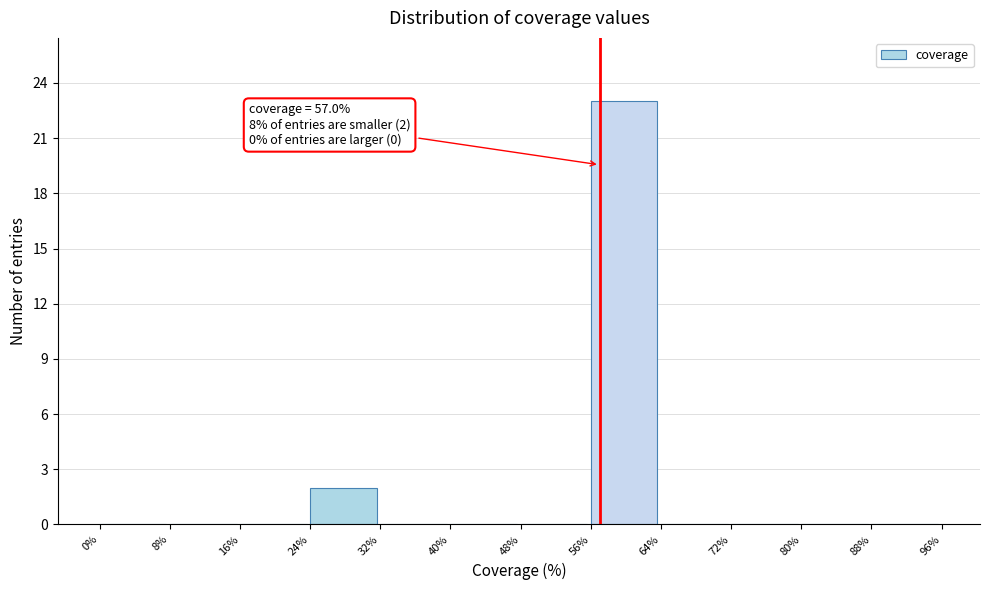

Which range on the x-axis has the tallest bar?

56% to 64%